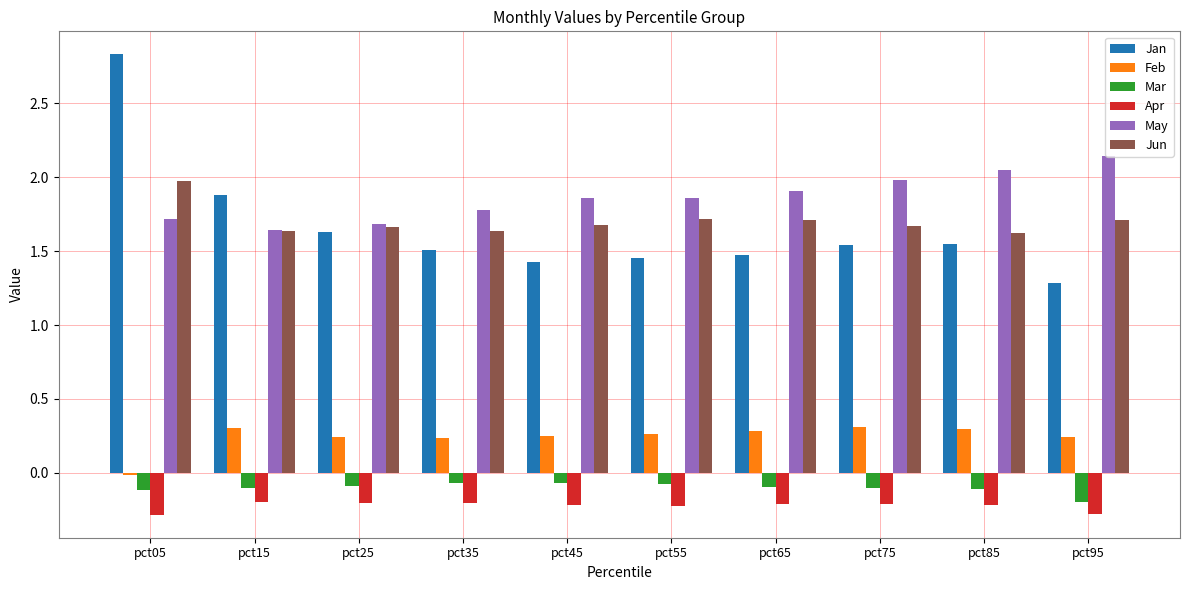

Between pct05 and pct75, which series saw the biggest shift?

Jan